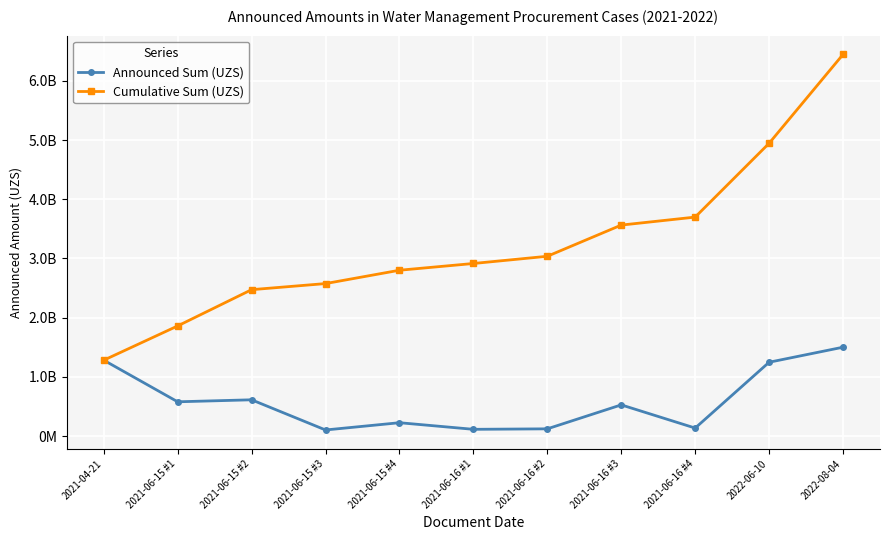

What position from the right is 2021-06-15 #4?

7